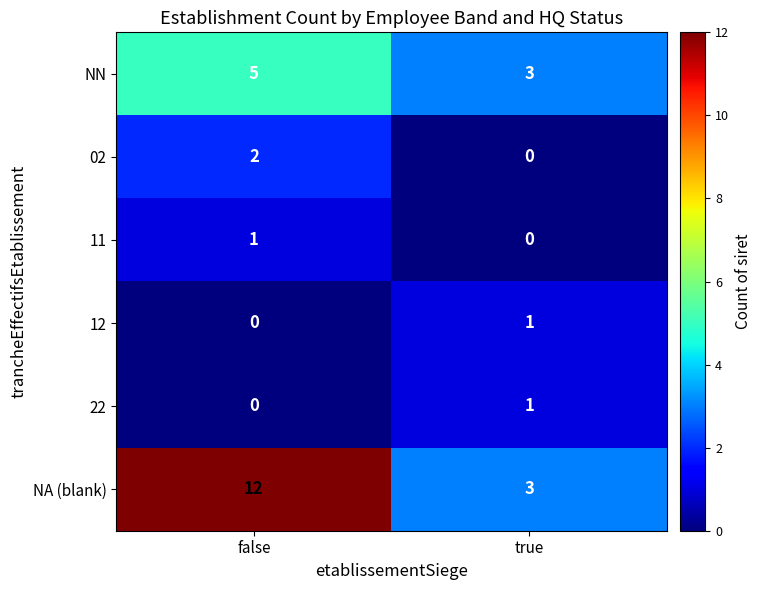

What is the sum of all NA (blank) values?

15